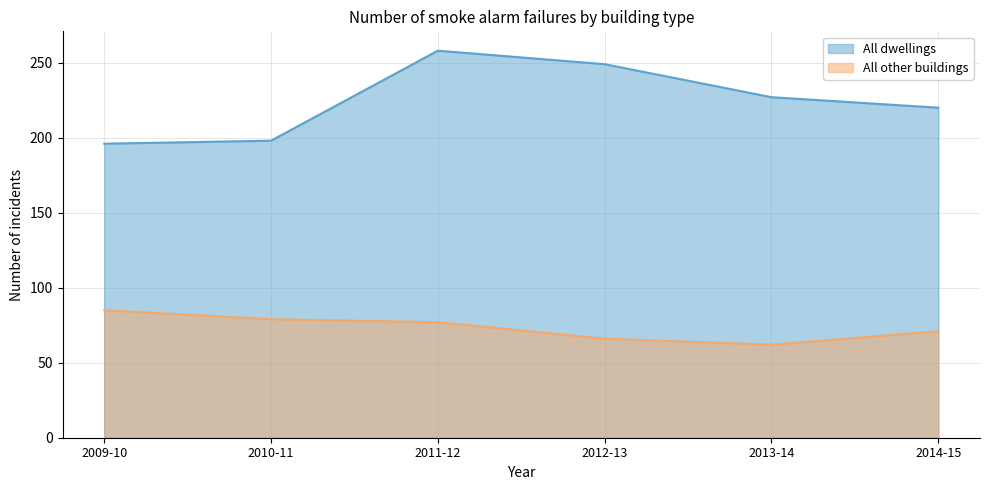

What is the sum of the All dwellings values at 2014-15 and 2013-14?

447